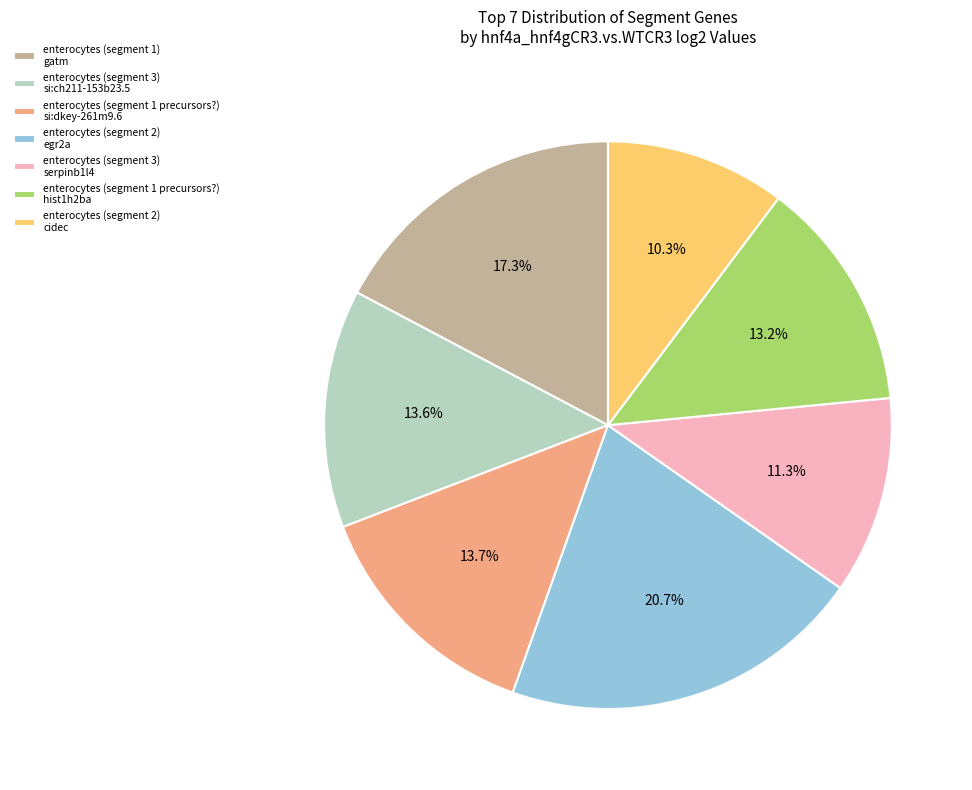

How many segments does this pie chart have?

7